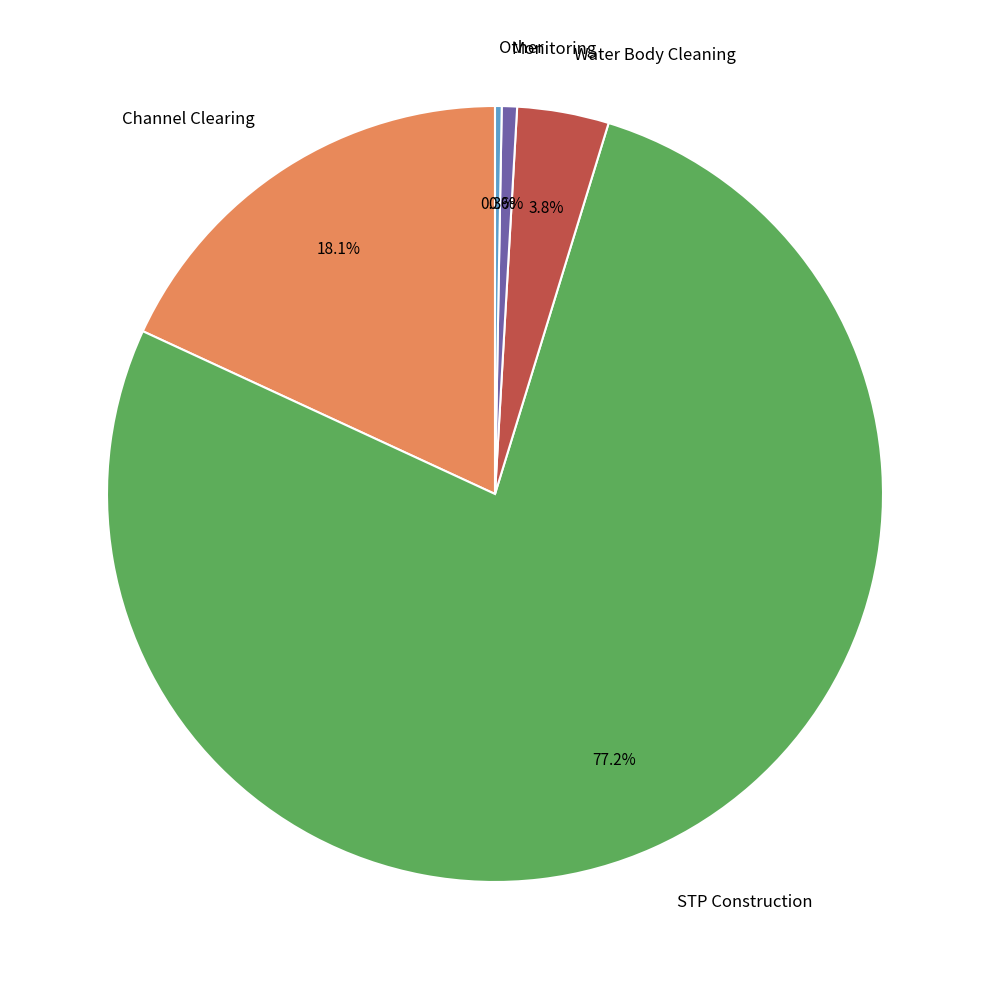

Is there a majority slice in this chart?

Yes